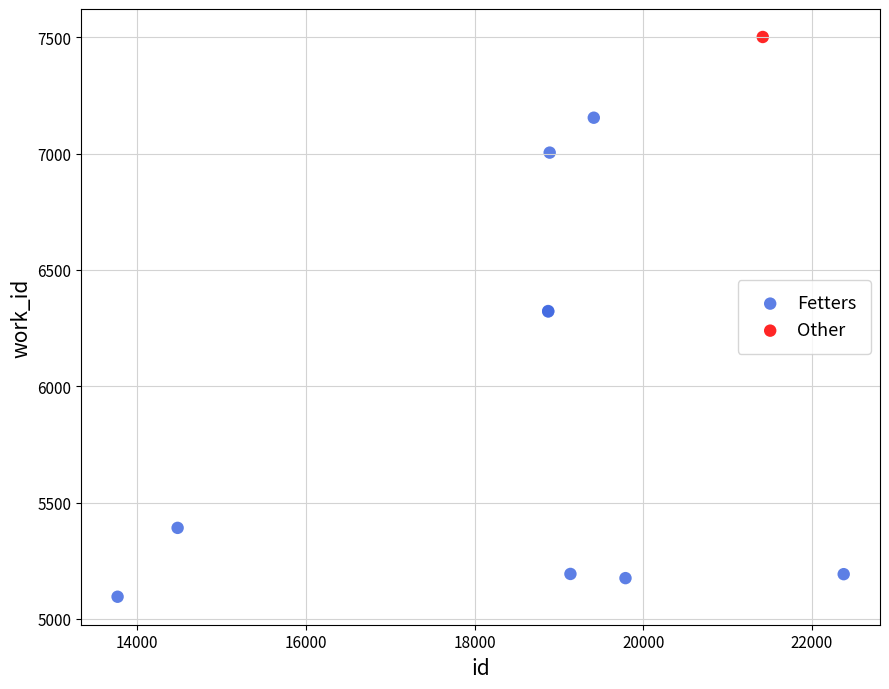

What are all the series names shown in the legend?

Fetters, Other